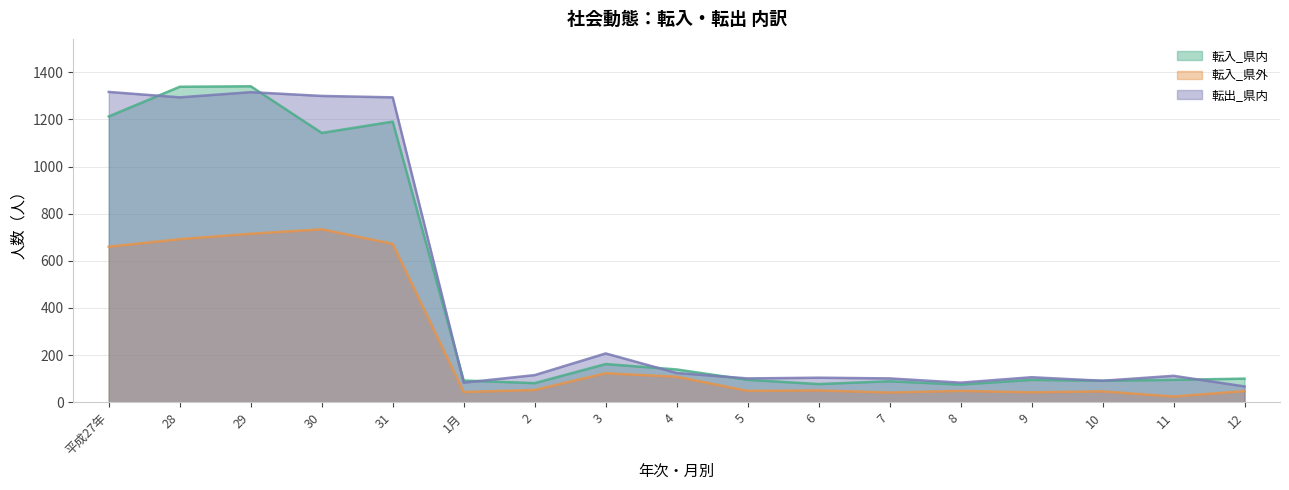

The 転入_県外 series shows 24 at 11. True or false?

True